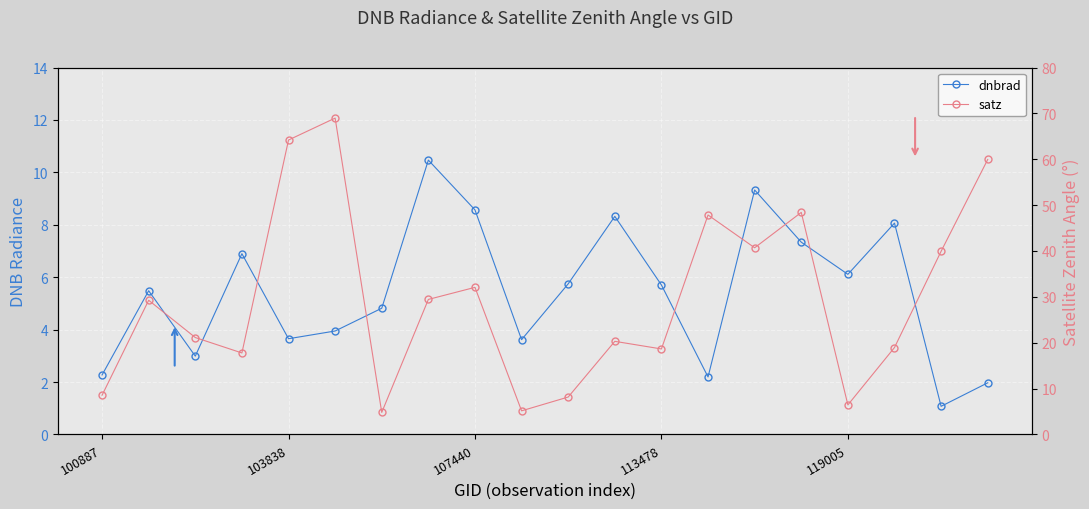

The value of dnbrad at 15 is 4.4. True or false?

False